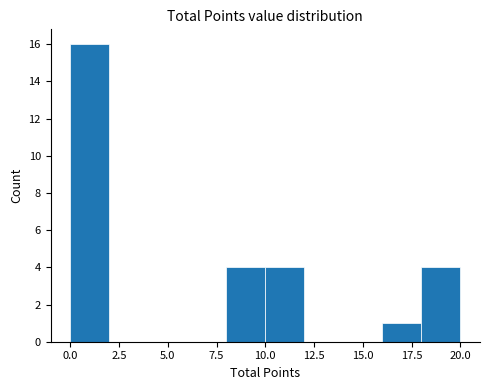

How tall is the bar that spans 16 to 18 on the x-axis? The values are not printed on the chart, so give them approximately, as read against the axis.

1